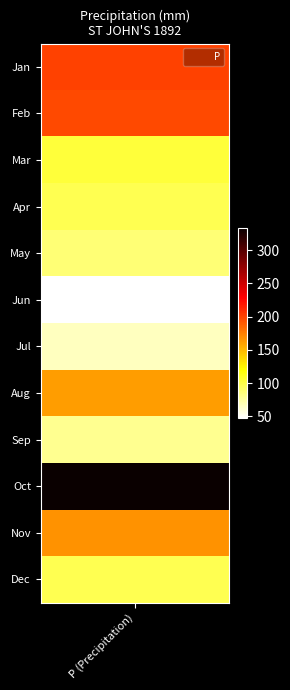

What is the average value?

136.5